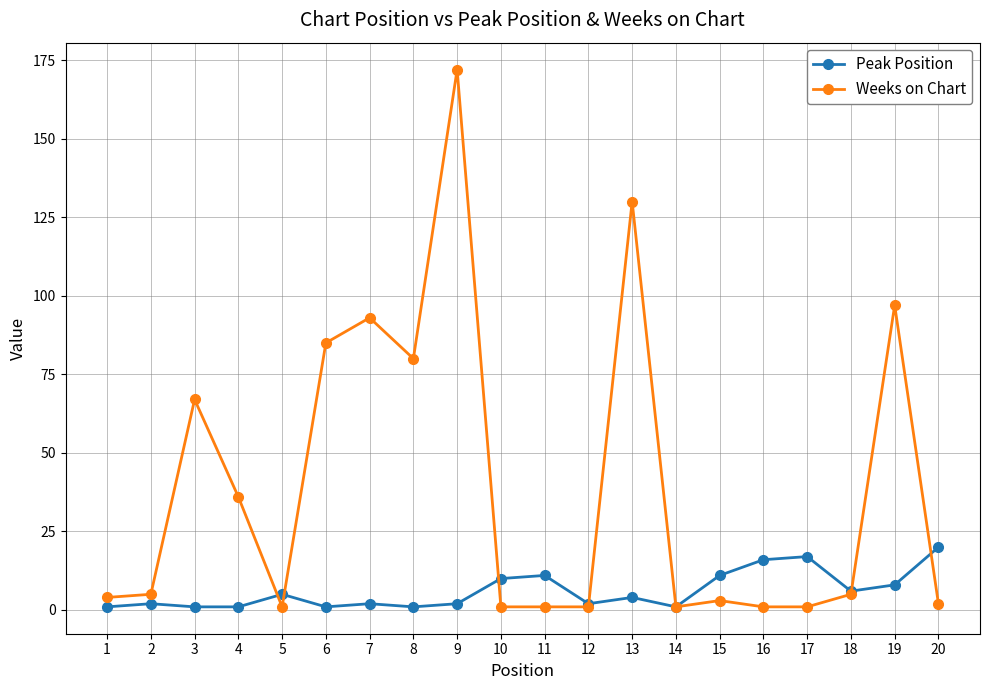

What are all the series names shown in the legend?

Peak Position, Weeks on Chart